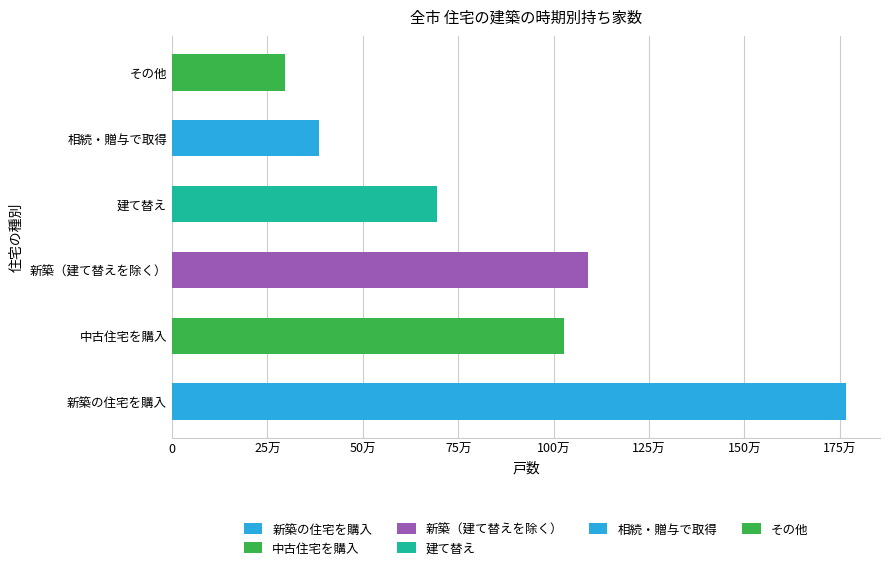

The 平成3年～12年 series shows 44116 at 相続・贈与で取得. True or false?

False